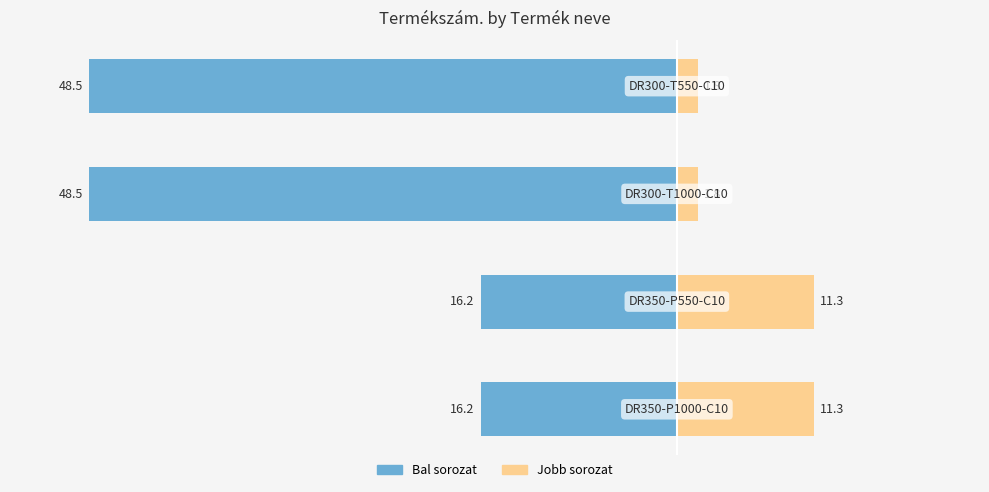

How many bars are there in each group?

2